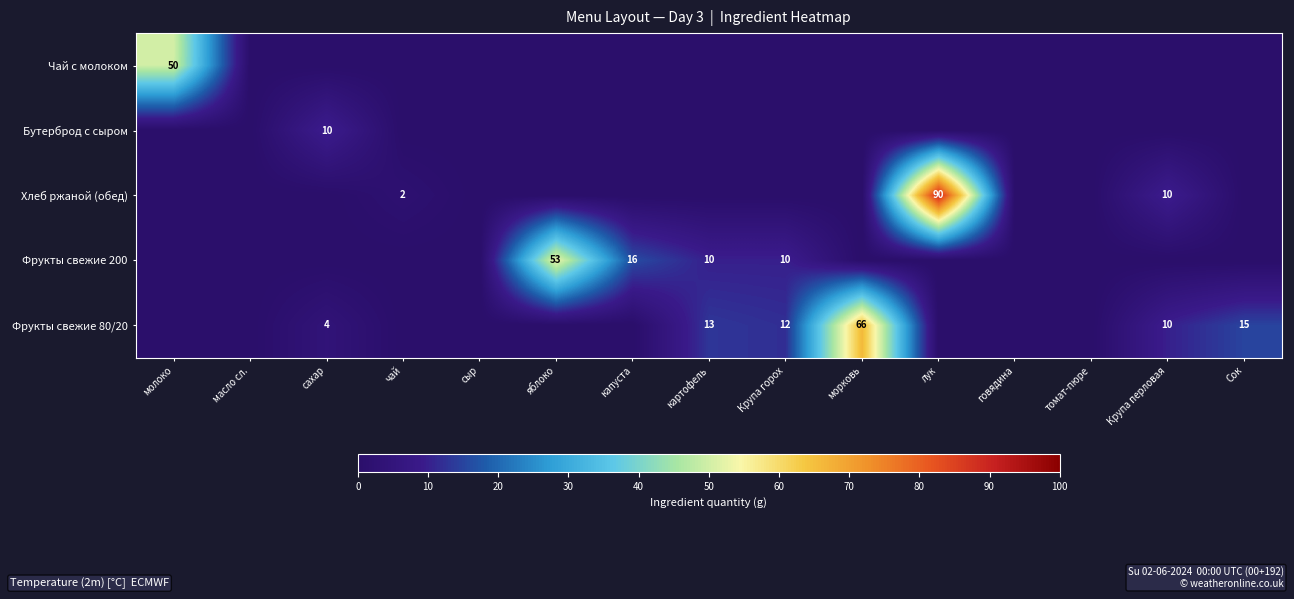

True or false: Фрукты свежие 80/20 has a value of 12 at Крупа горох.

True